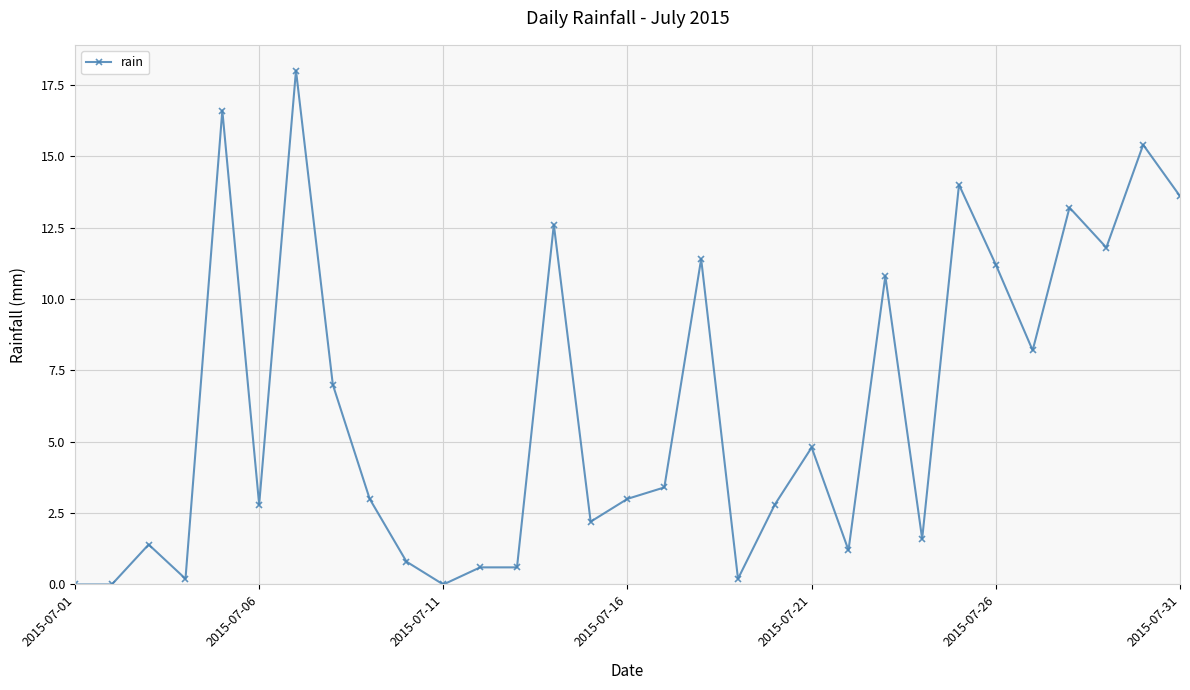

True or false: there are more than 0 points higher than both neighbors.

True